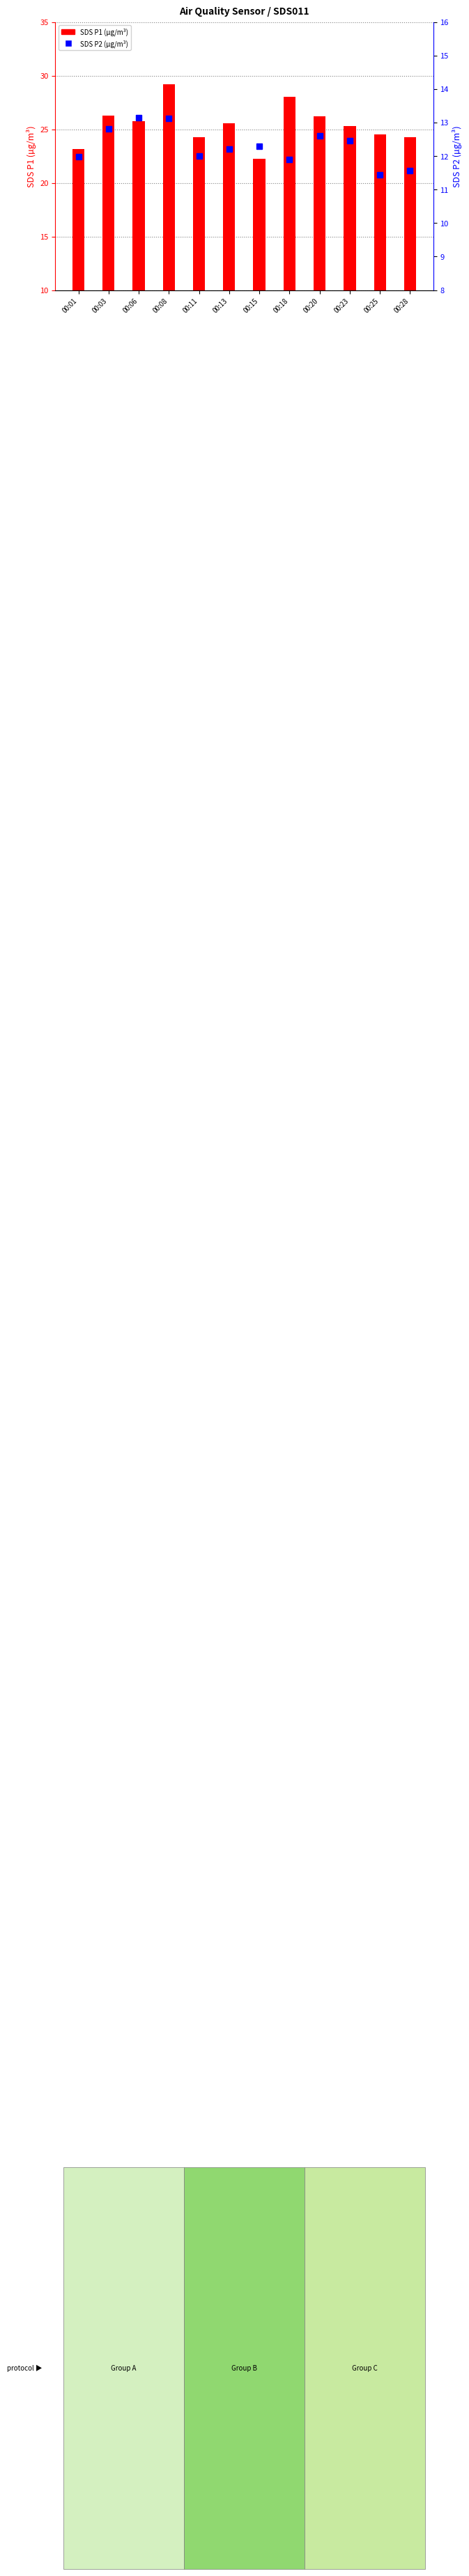

Reading left to right, extract all data points from this chart.

SDS P1 (µg/m³): 00:01=23.1	00:03=26.2	00:06=25.8	00:08=29.2	00:11=24.2	00:13=25.6	00:15=22.2	00:18=28.0	00:20=26.2	00:23=25.3	00:25=24.5	00:28=24.3
SDS P2 (µg/m³): 00:01=12.0	00:03=12.8	00:06=13.2	00:08=13.1	00:11=12.0	00:13=12.2	00:15=12.3	00:18=11.9	00:20=12.6	00:23=12.4	00:25=11.4	00:28=11.6